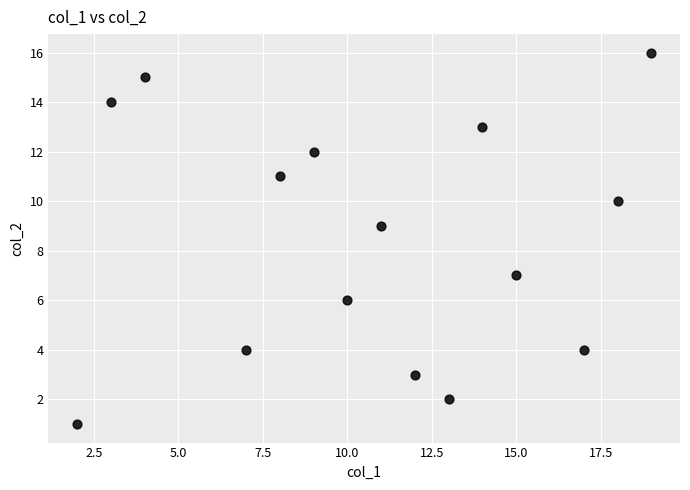

What is the range of Y values (max minus min)?

15